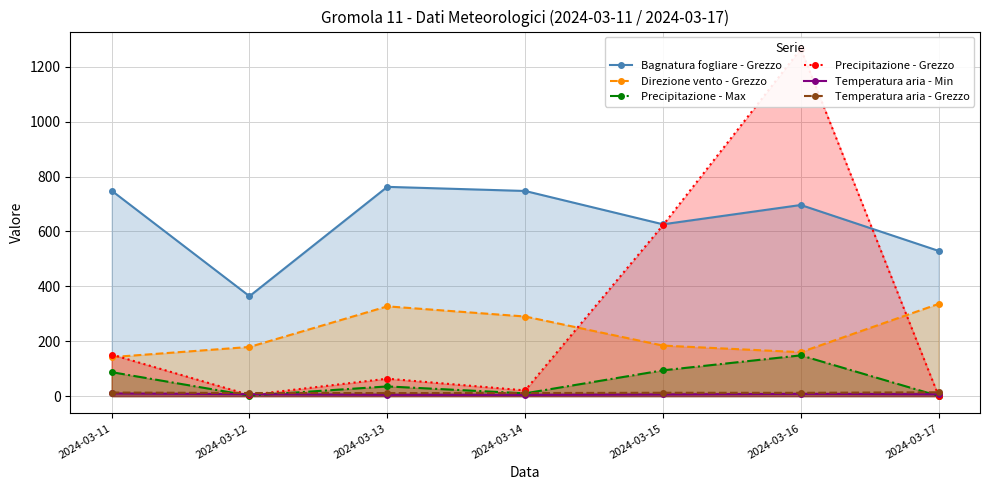

How many distinct data groups are displayed?

6